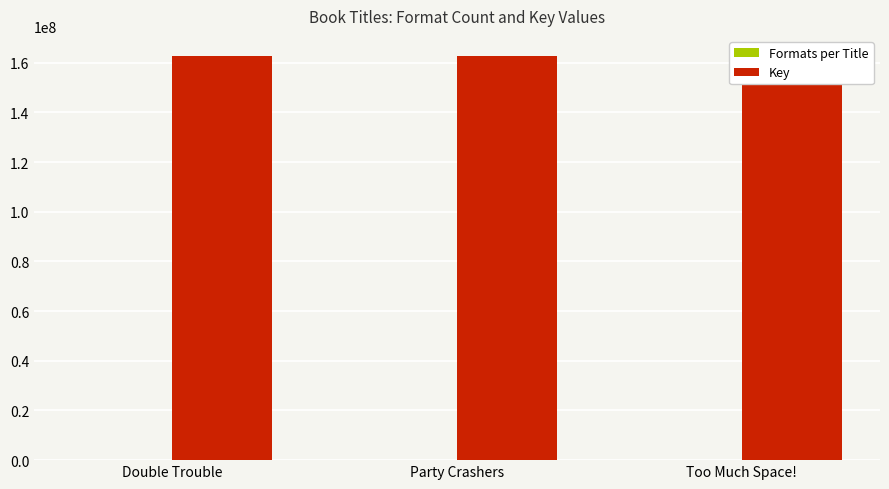

How many values in the Key series exceed 162656933?

1